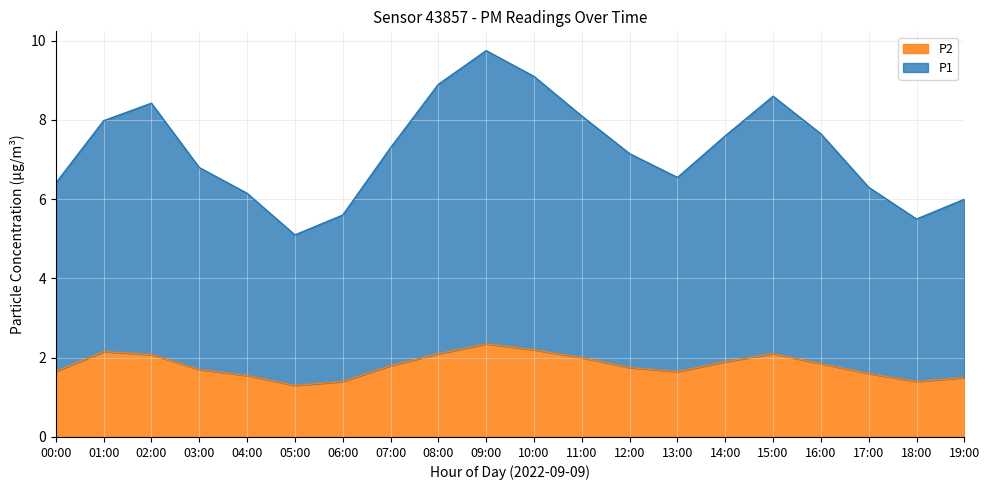

What is the total value across all series at 05:00?

5.1